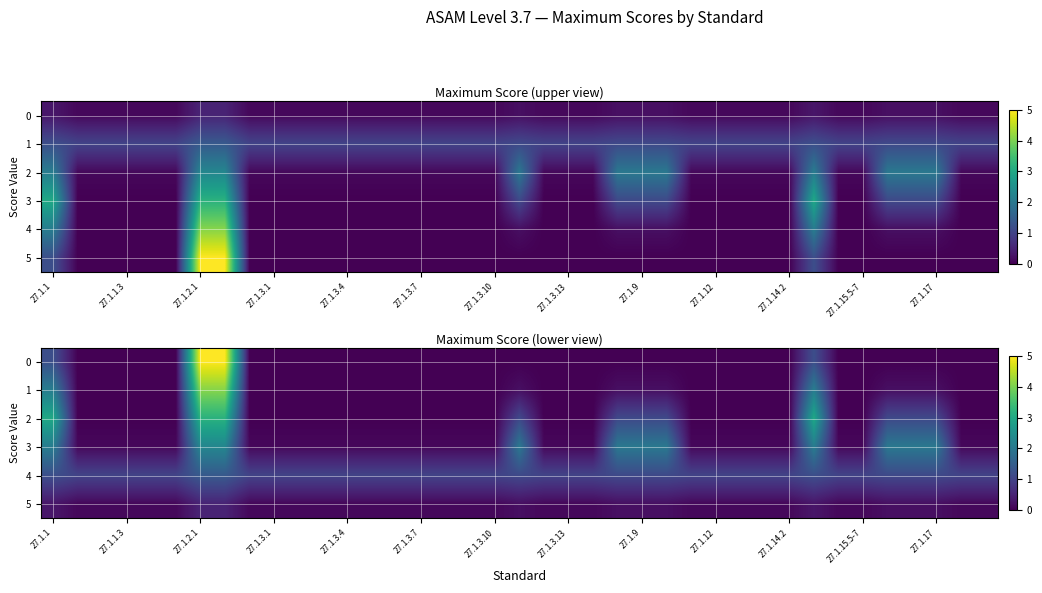

The value of 3 at 27.1.3.13 is 0.1. True or false?

False